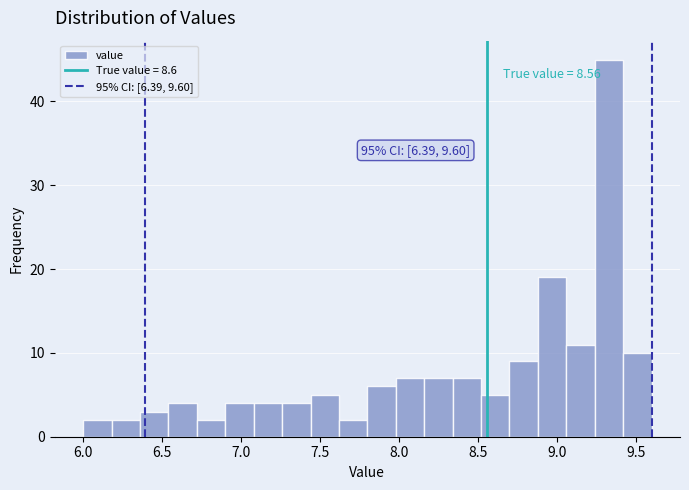

Around what value on the x-axis is the tallest bar? Give the approximate position of its centre, as read against the axis.

9.35